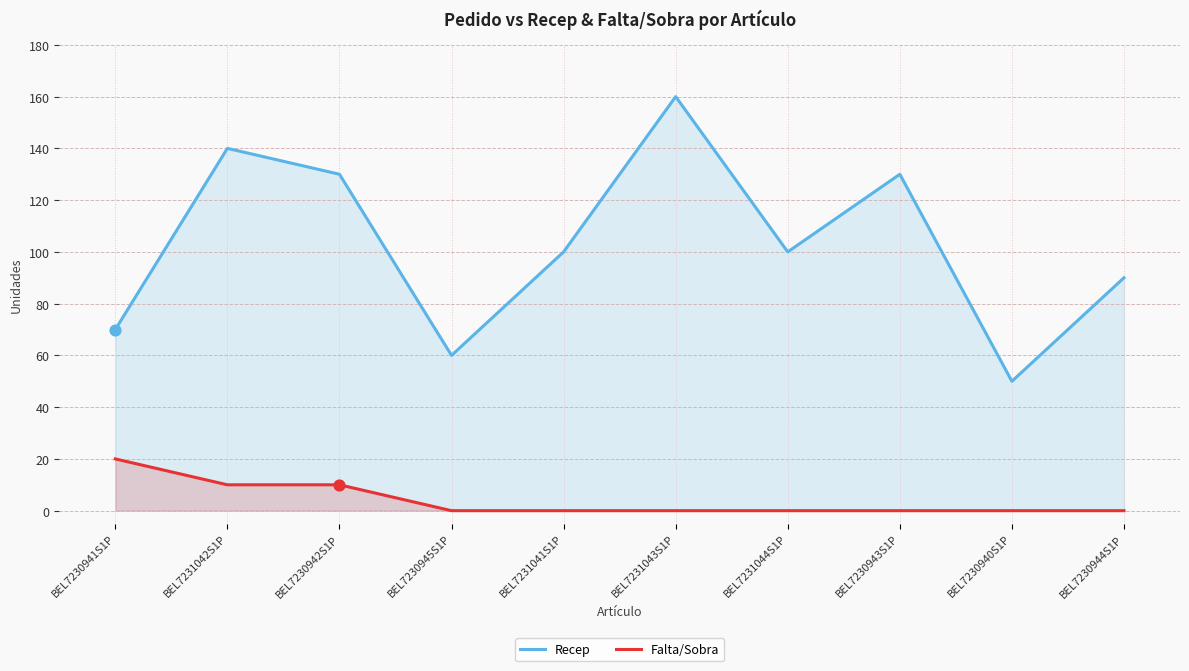

Which series has the largest total across all categories?

Recep